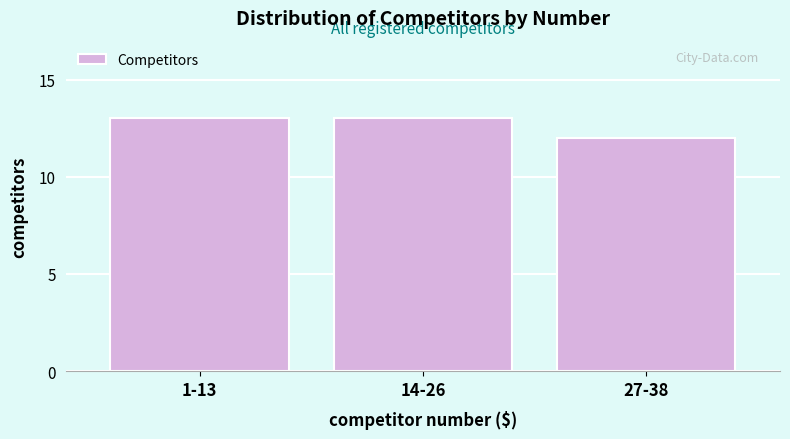

Reading right to left, extract all data points from this chart.

12	13	13